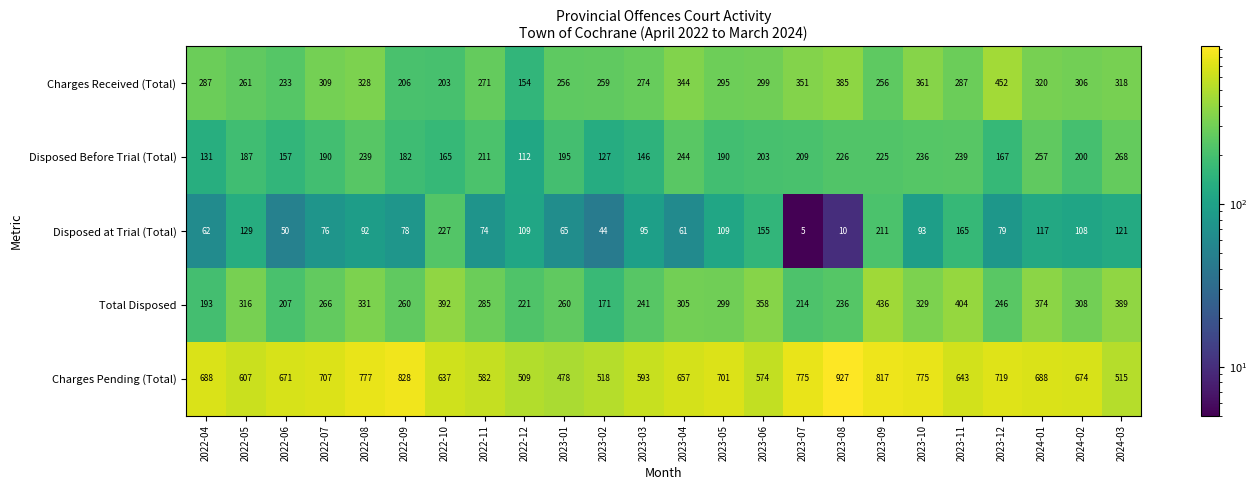

What is the minimum value for Disposed at Trial (Total)?

5